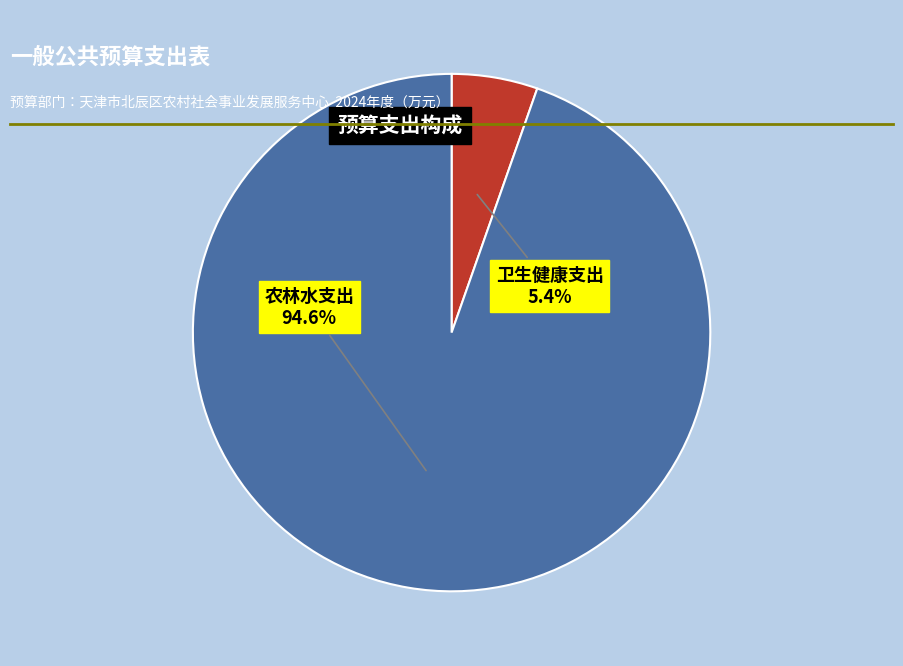

Is there a majority slice in this chart?

Yes